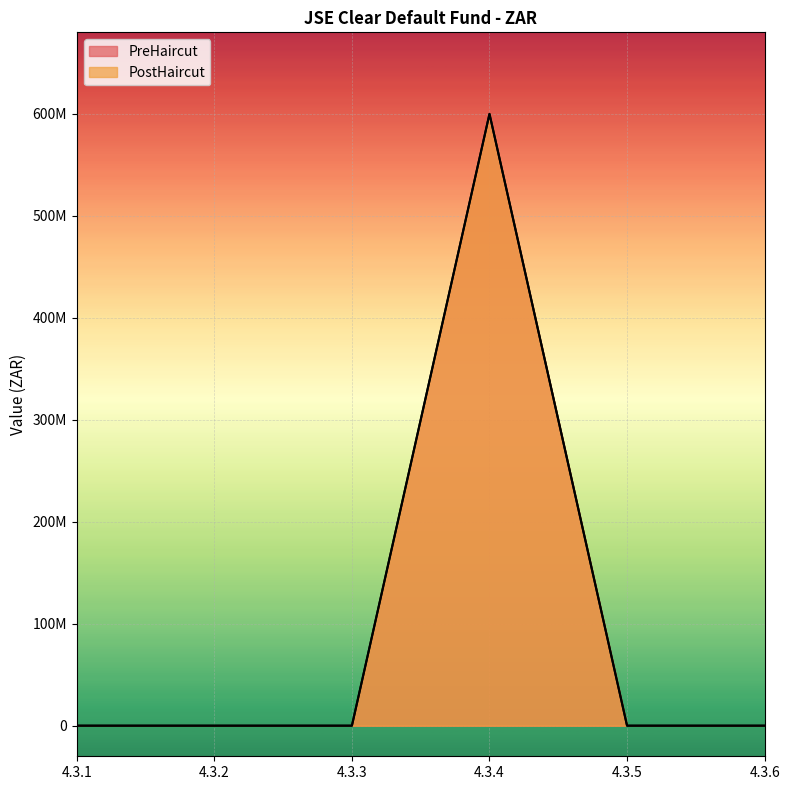

True or false: PreHaircut and PostHaircut intersect in this chart.

False